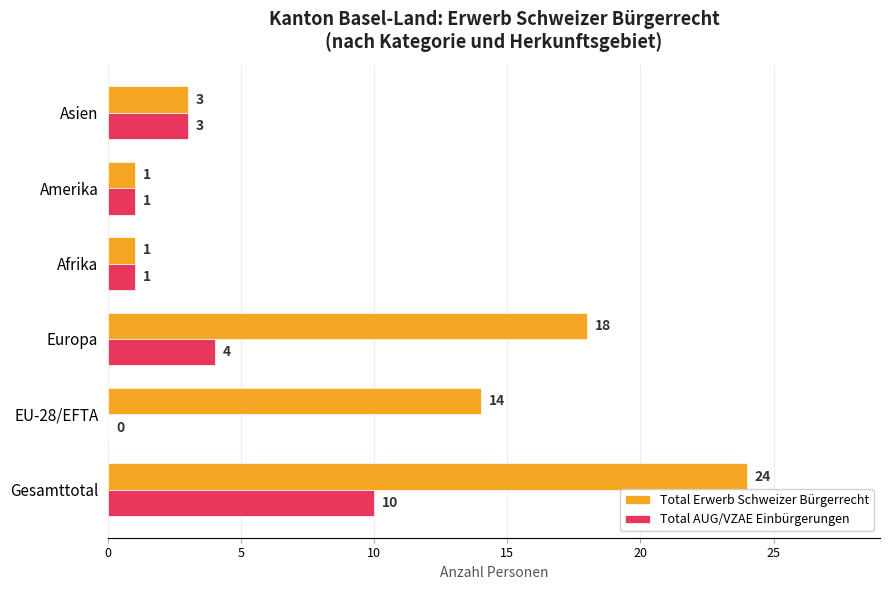

How many Total AUG/VZAE Einbürgerungen values are between 1 and 4?

4